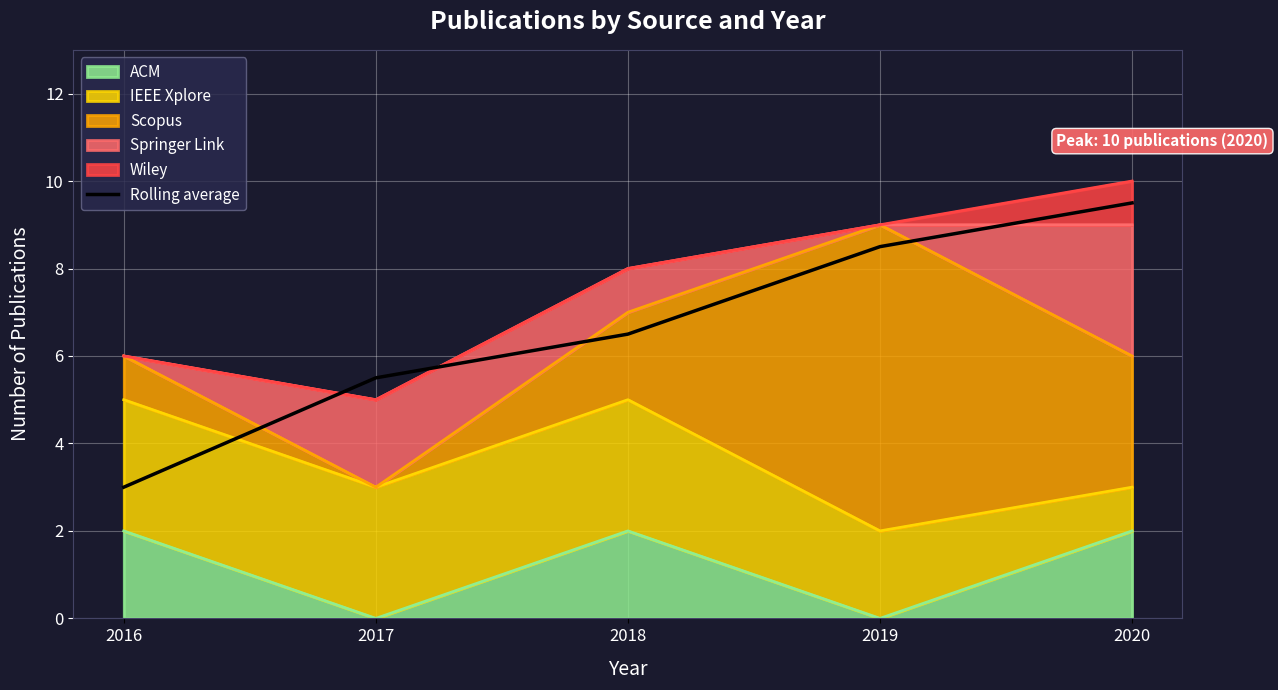

Is it true that the value at 2019 is 8.5?

True